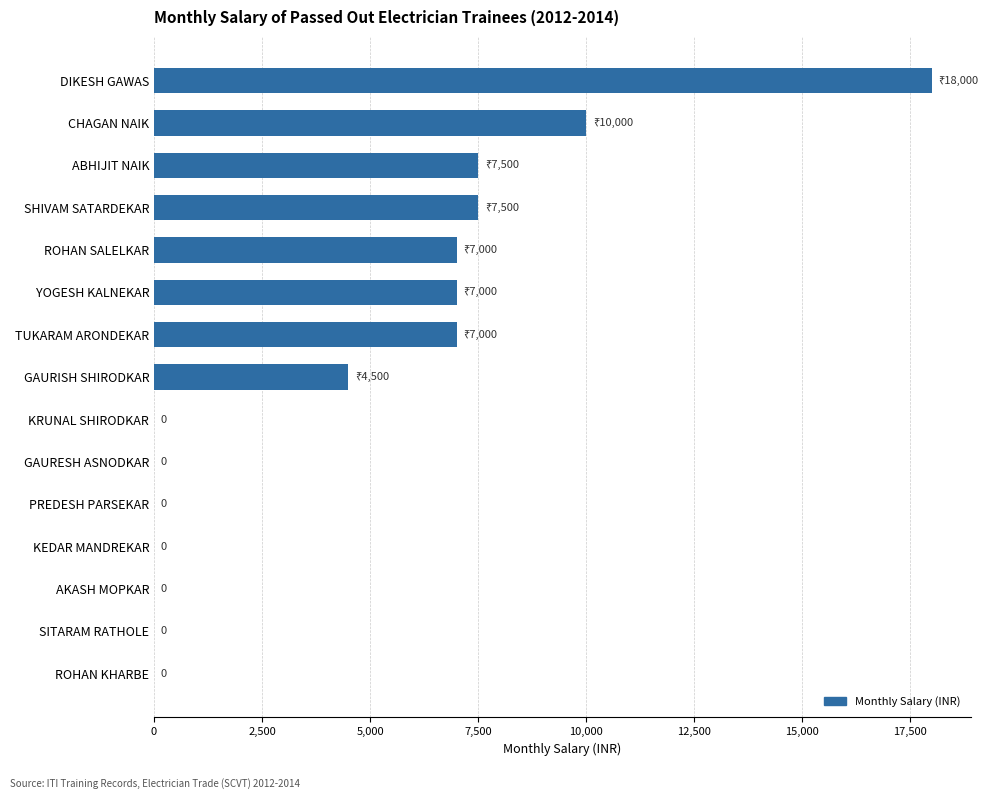

Where is the data nearest to the value 9000?

CHAGAN NAIK